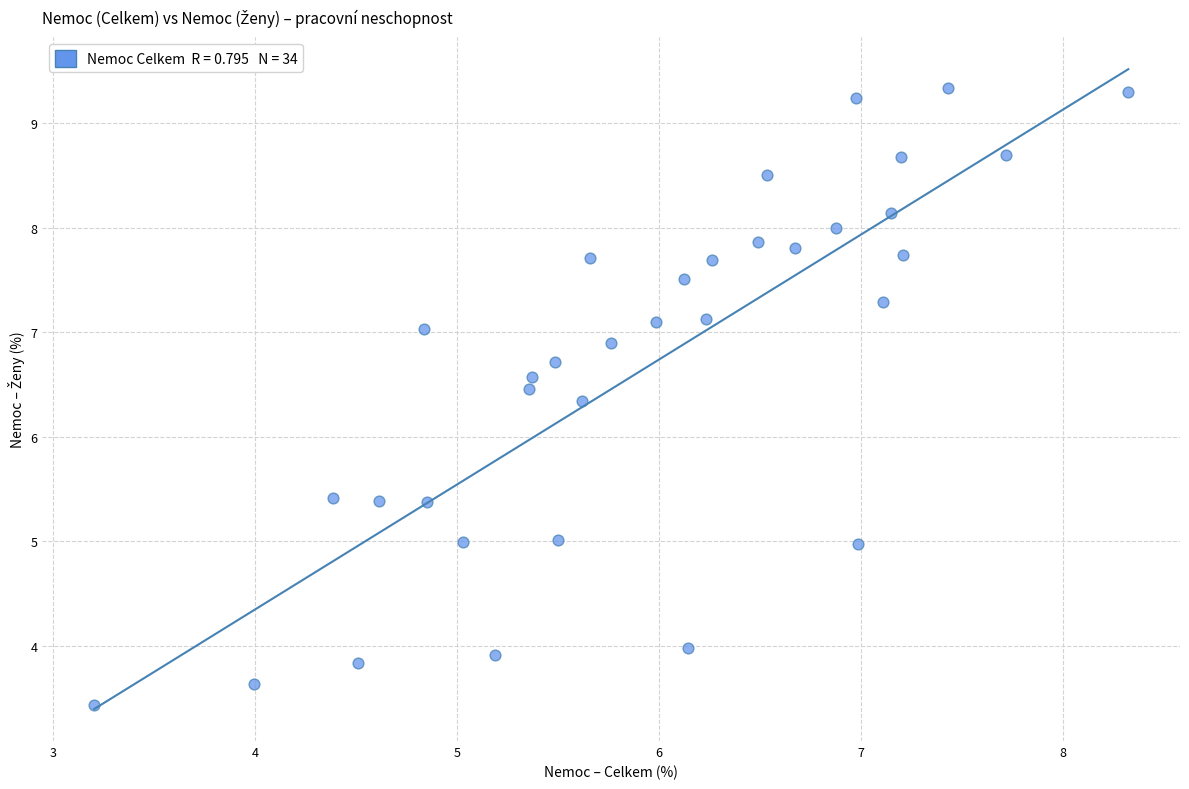

What Y value in the scatter plot is closest to 6?

6.3